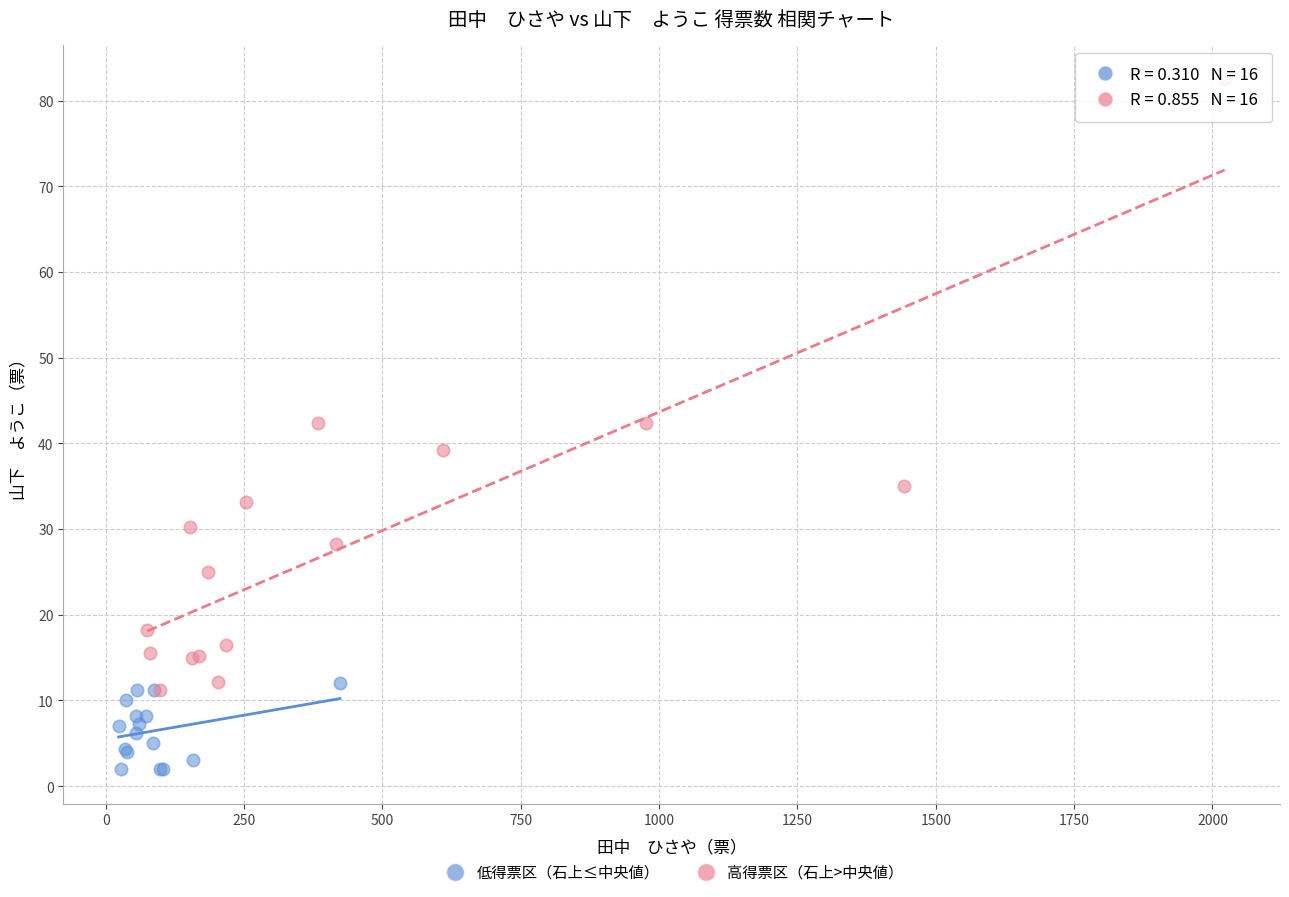

Which series contains the lowest Y value?

低得票区（石上≤中央値）